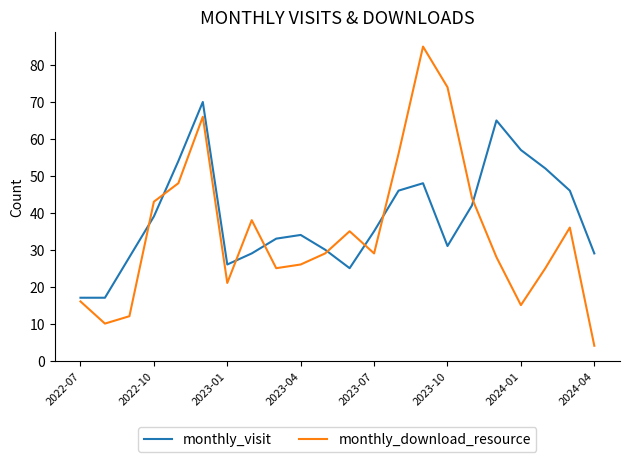

Reading right to left, transcribe all the data shown in this chart.

monthly_visit: 29	46	52	57	65	42	31	48	46	35	25	30	34	33	29	26	70	54	39	28	17	17
monthly_download_resource: 4	36	25	15	28	44	74	85	56	29	35	29	26	25	38	21	66	48	43	12	10	16